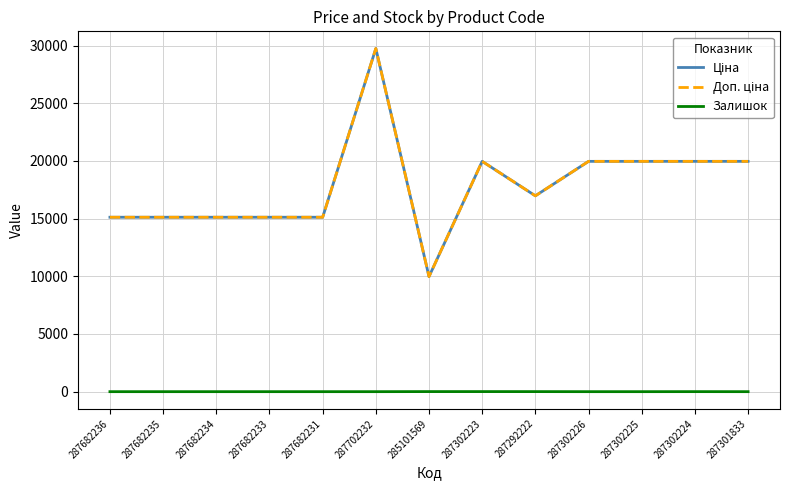

Between 287682234 and 287682236, which is larger?

287682234